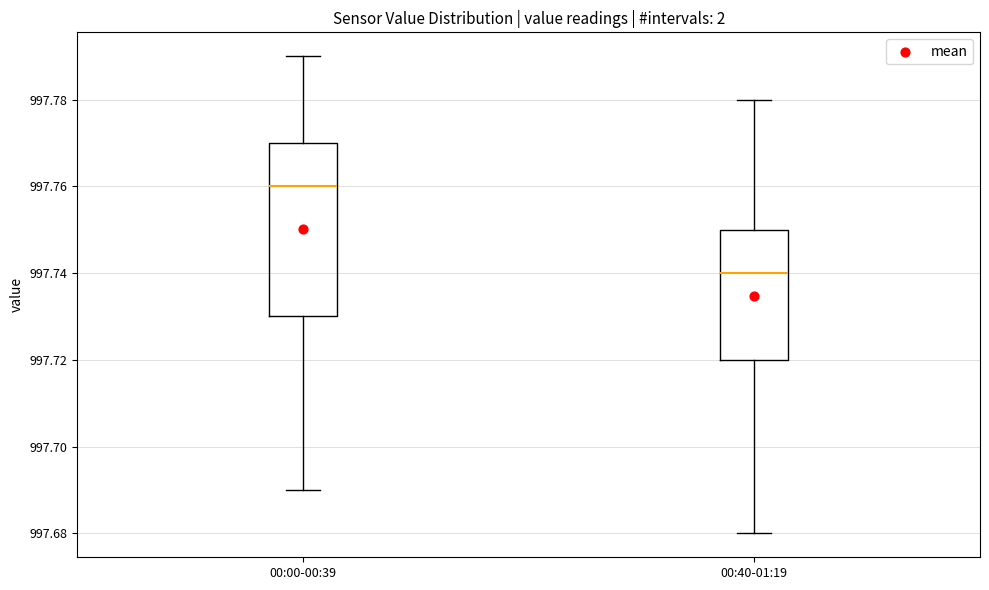

Comparing the boxes themselves (not the whiskers), which one is the tallest?

00:00-00:39